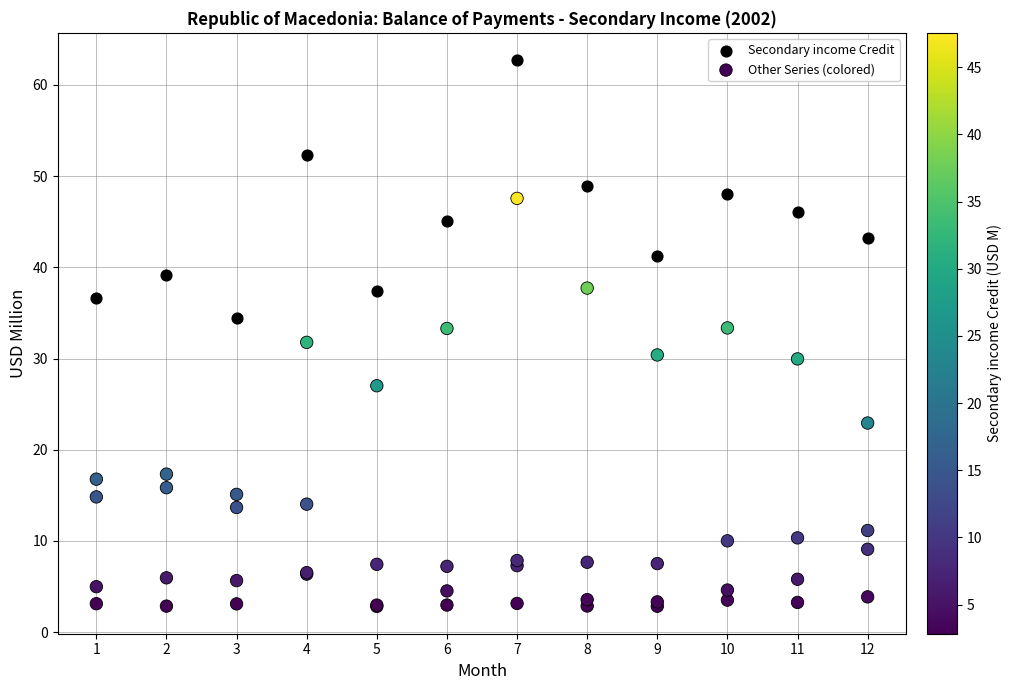

Which series reaches the minimum Y coordinate?

Other Series (colored)